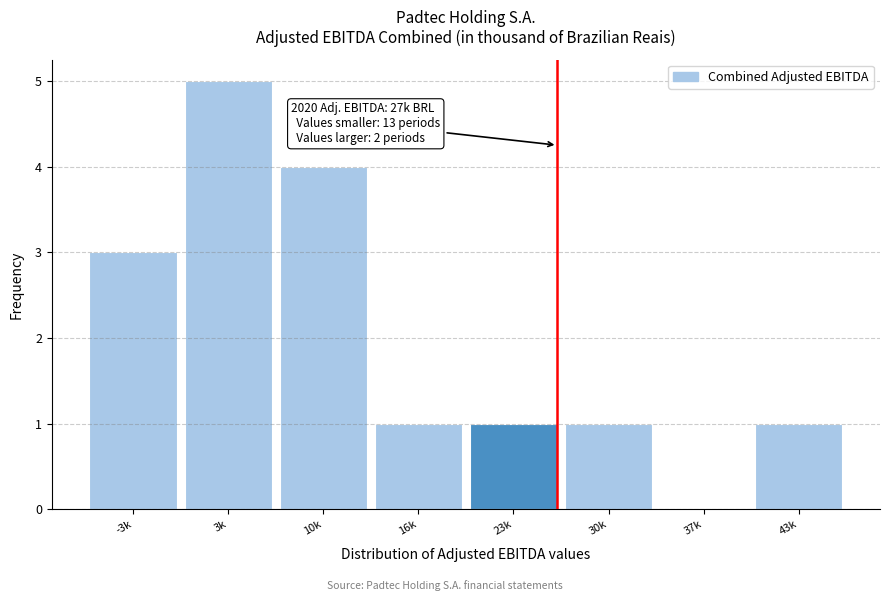

Reading left to right, transcribe all the data shown in this chart.

-3k=3	3k=5	10k=4	16k=1	23k=1	30k=1	37k=0	43k=1